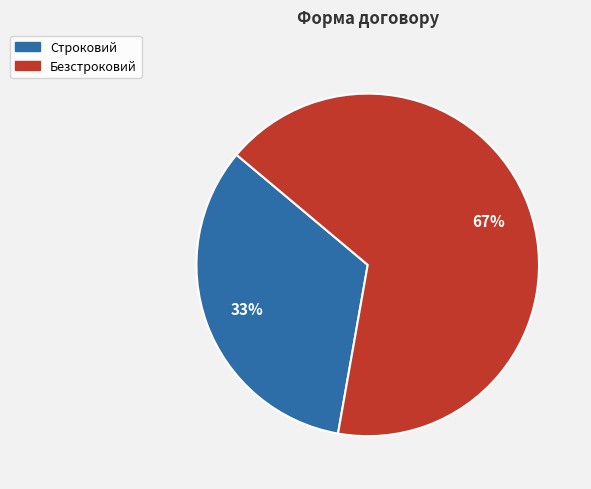

Which slice represents more than half of the pie?

Безстроковий